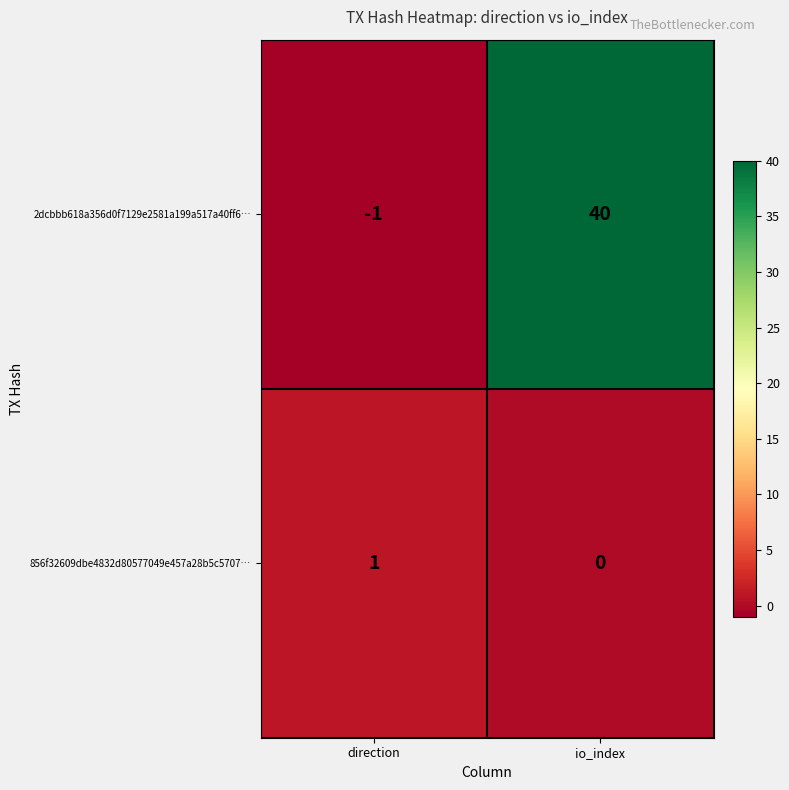

Which label corresponds to the largest value in the chart?

io_index